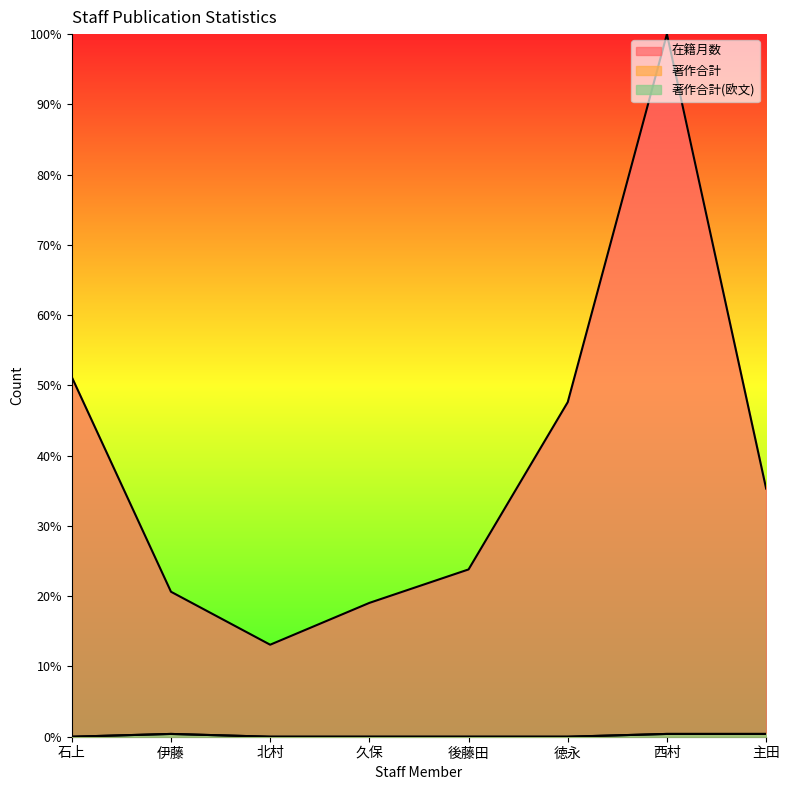

Does the chart have visible grid lines?

No